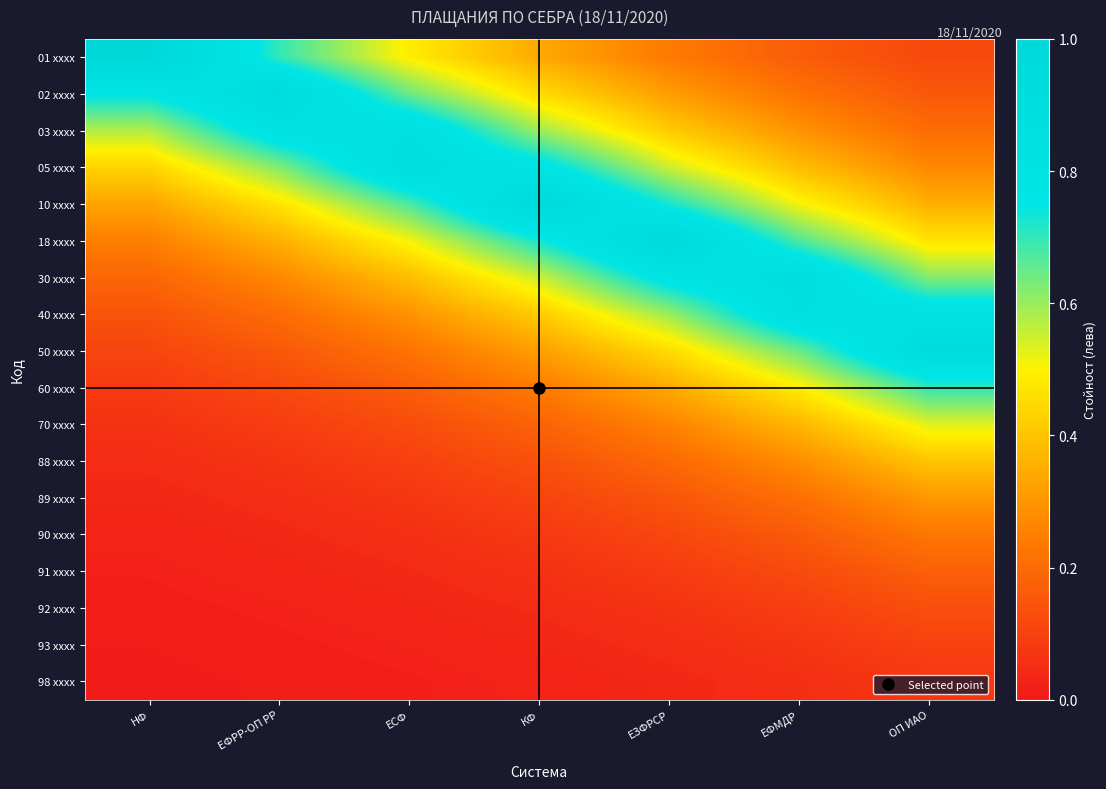

Which series has the largest range (max minus min)?

01 xxxx